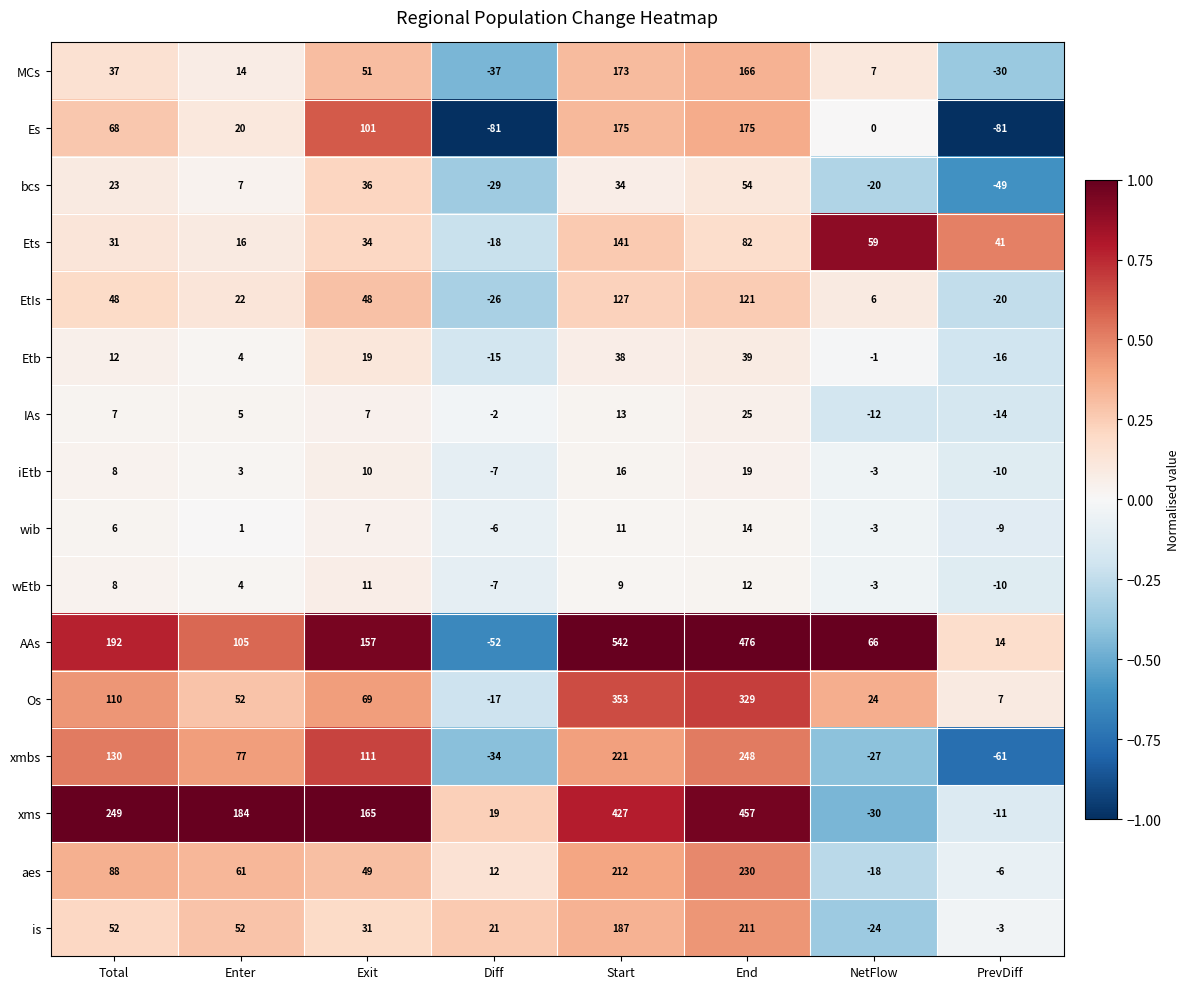

Is it true that AAs equals 110 at NetFlow?

False